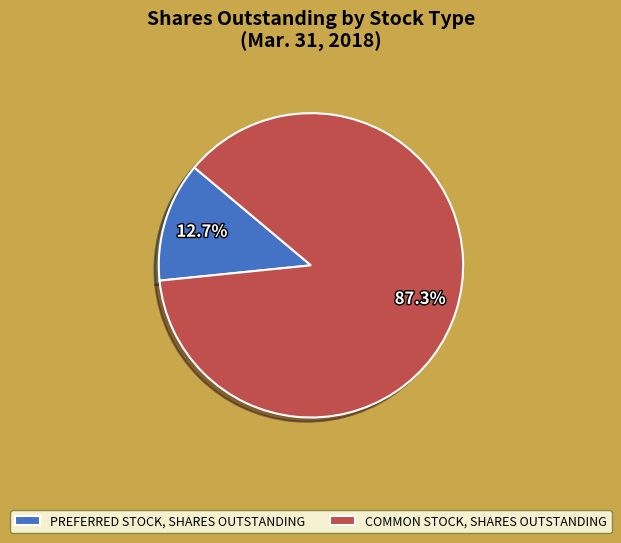

Rank the categories by value from lowest to highest.

PREFERRED STOCK, SHARES OUTSTANDING, COMMON STOCK, SHARES OUTSTANDING